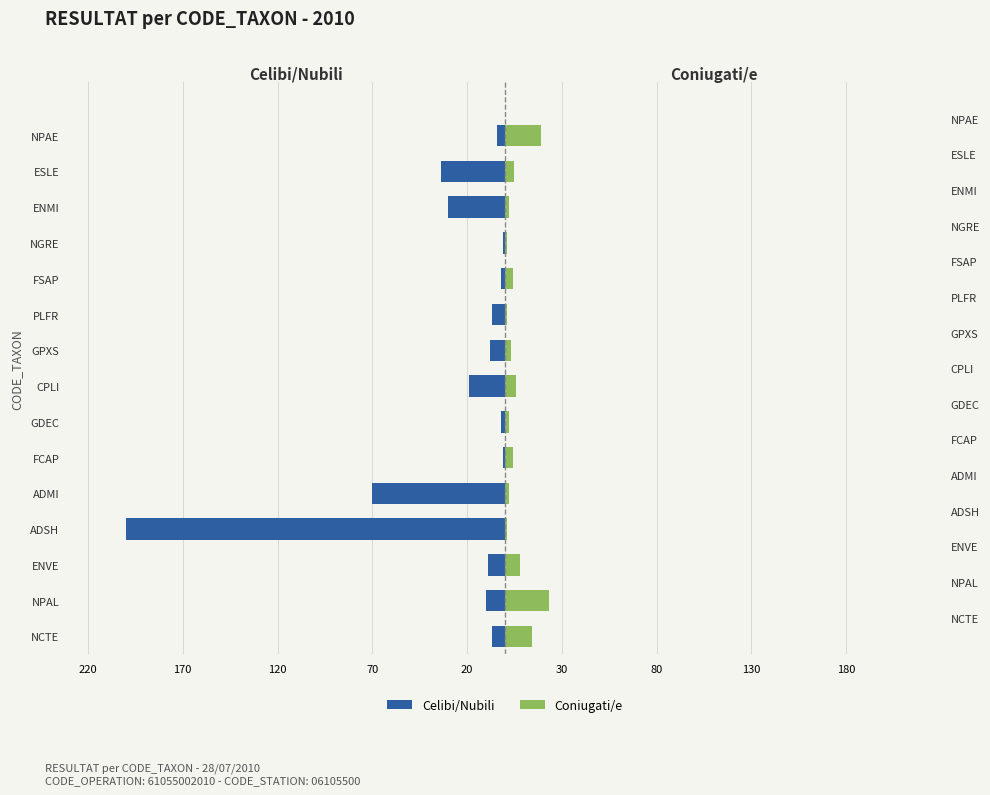

Reading left to right, transcribe all the data shown in this chart.

Celibi/Nubili: -7	-10	-9	-200	-70	-1	-2	-19	-8	-7	-2	-1	-30	-34	-4
Coniugati/e: 14	23	8	1	2	4	2	6	3	1	4	1	2	5	19